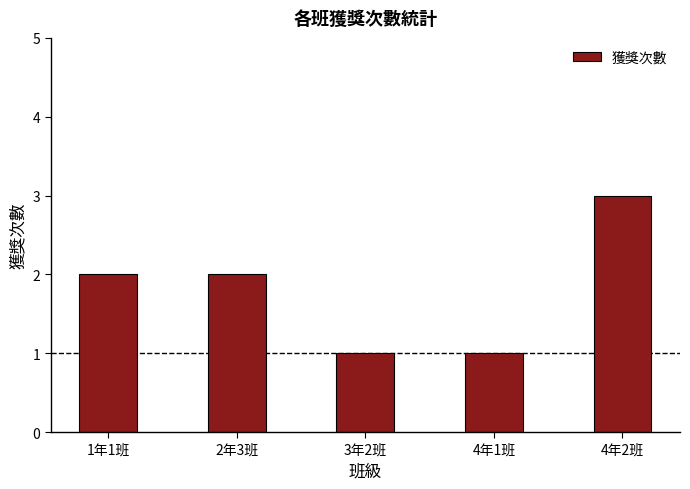

What is the ratio of the value at 4年1班 to the value at 1年1班?

0.5